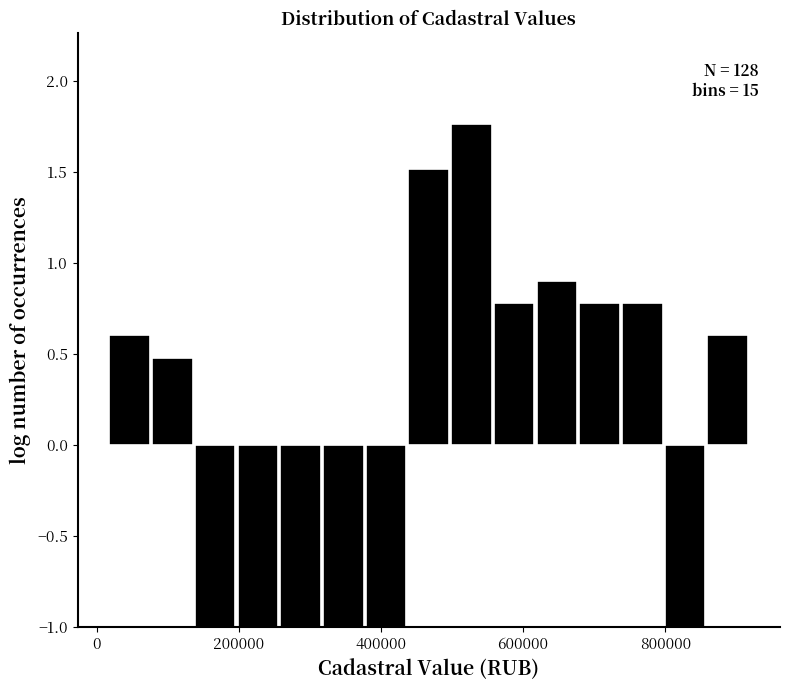

Read against the x-axis, roughly where is the centre of the tallest bar?

520000